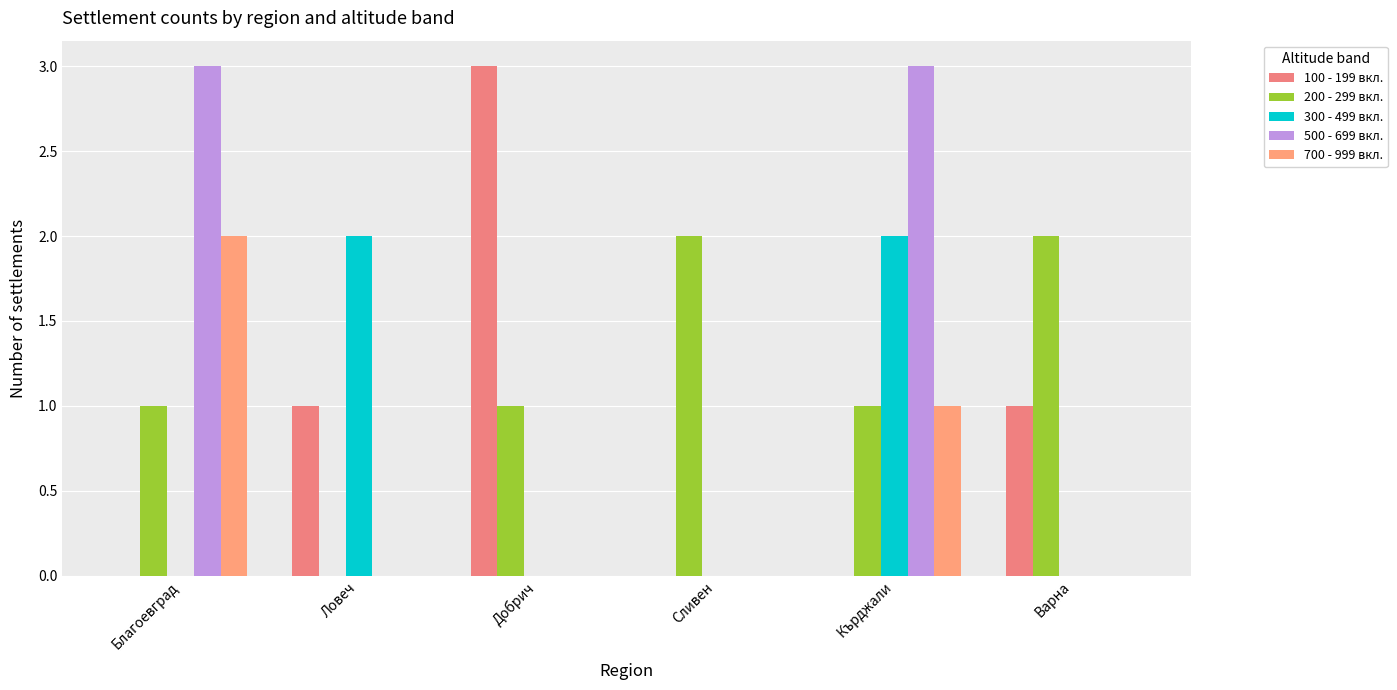

What position from the left is Благоевград?

1